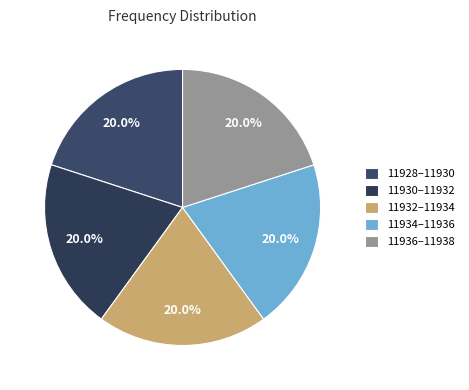

What is the largest slice in the pie chart?

11937.0